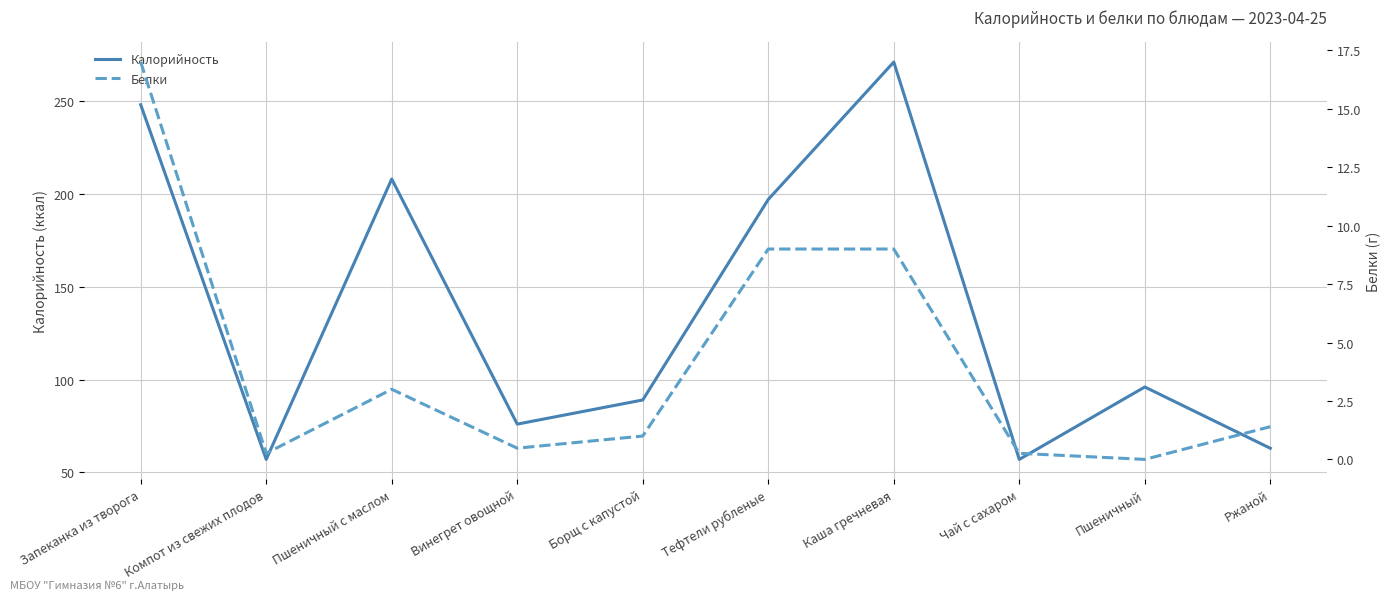

Where does the Белки series first go above 1?

Запеканка из творога